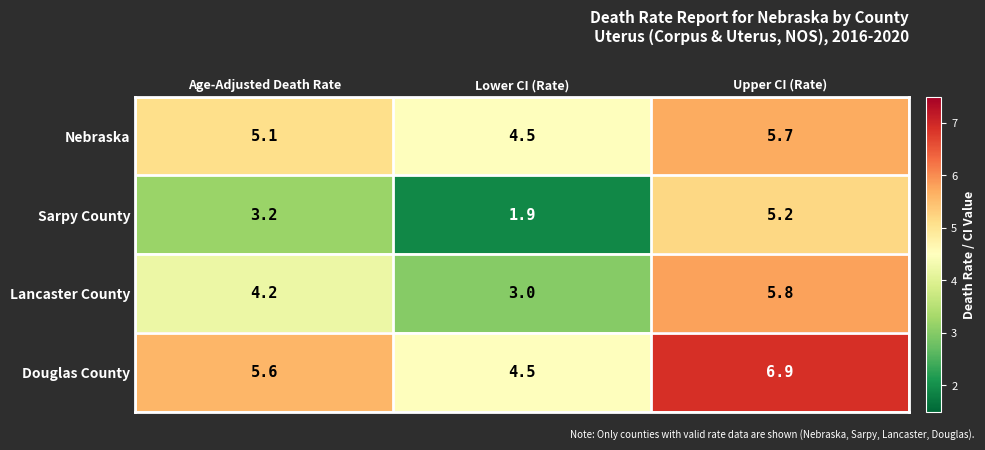

What is the difference between the Nebraska values at Lower CI (Rate) and Upper CI (Rate)?

1.2